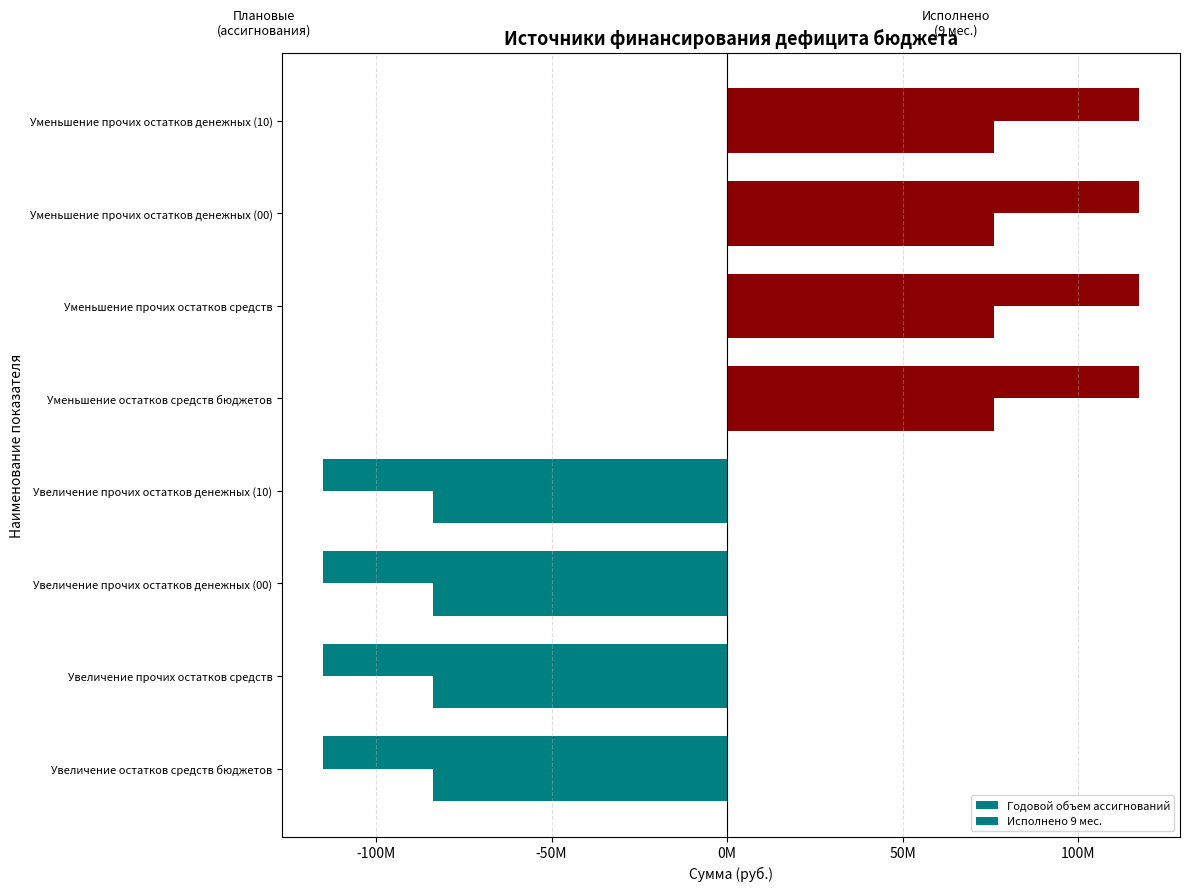

How many bars are there in each group?

2